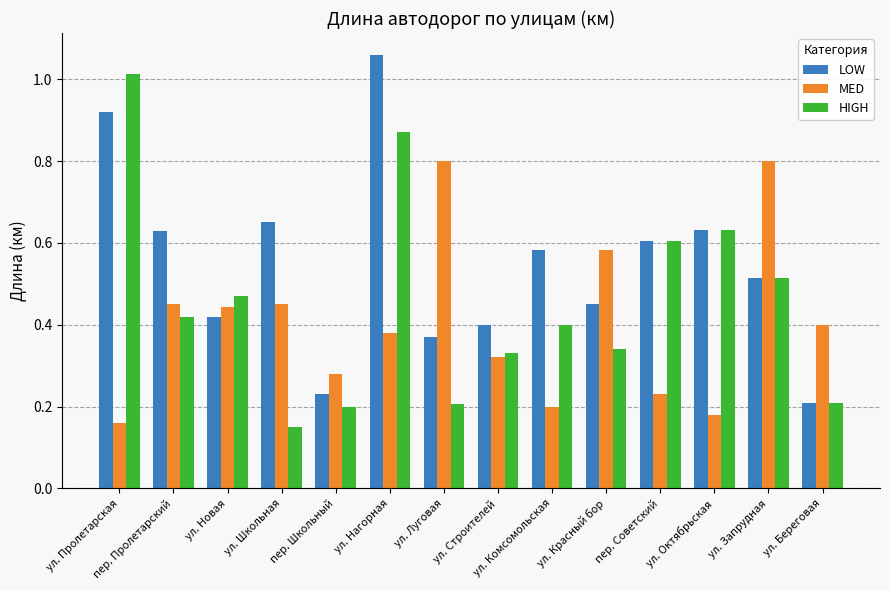

Which category has the highest value in the LOW series?

ул. Нагорная